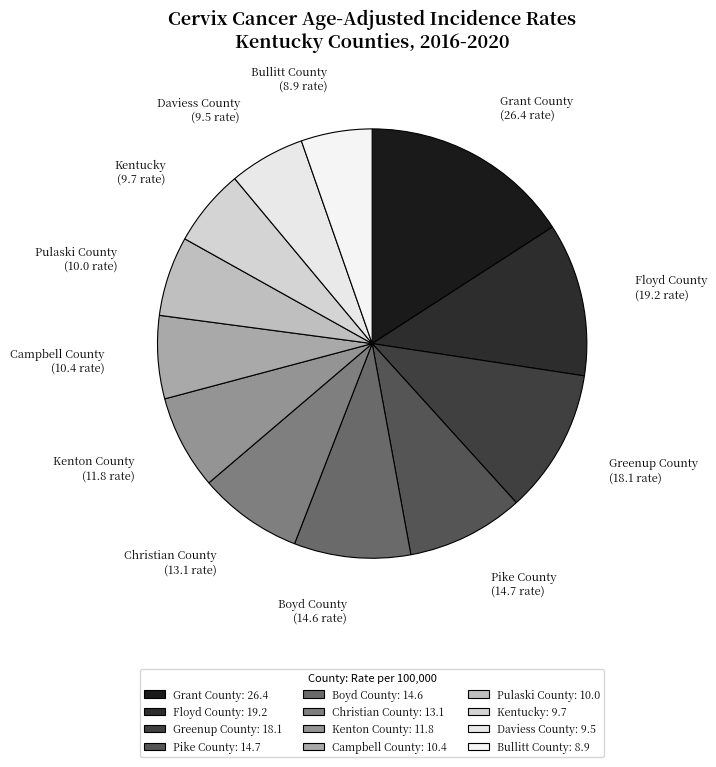

Which slice is the largest?

Grant County